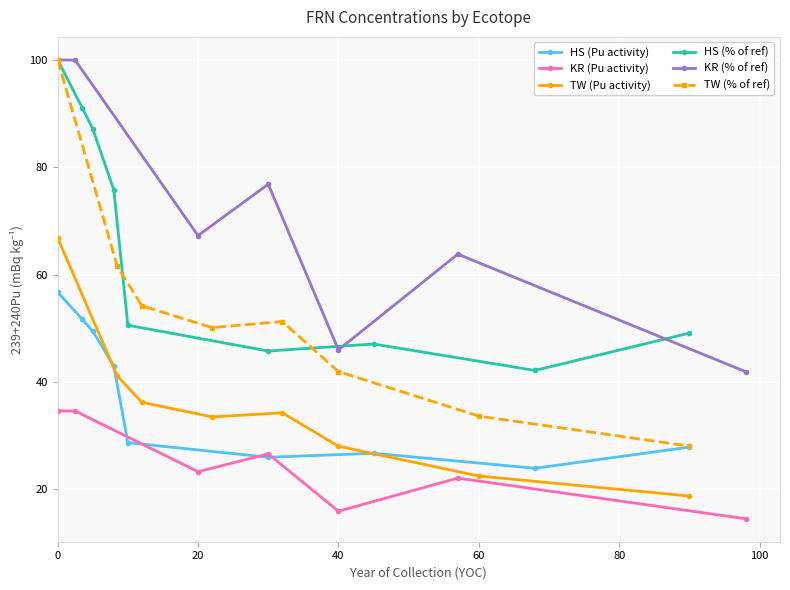

True or false: HS (Pu activity) has more than 1 points higher than both neighbors.

False